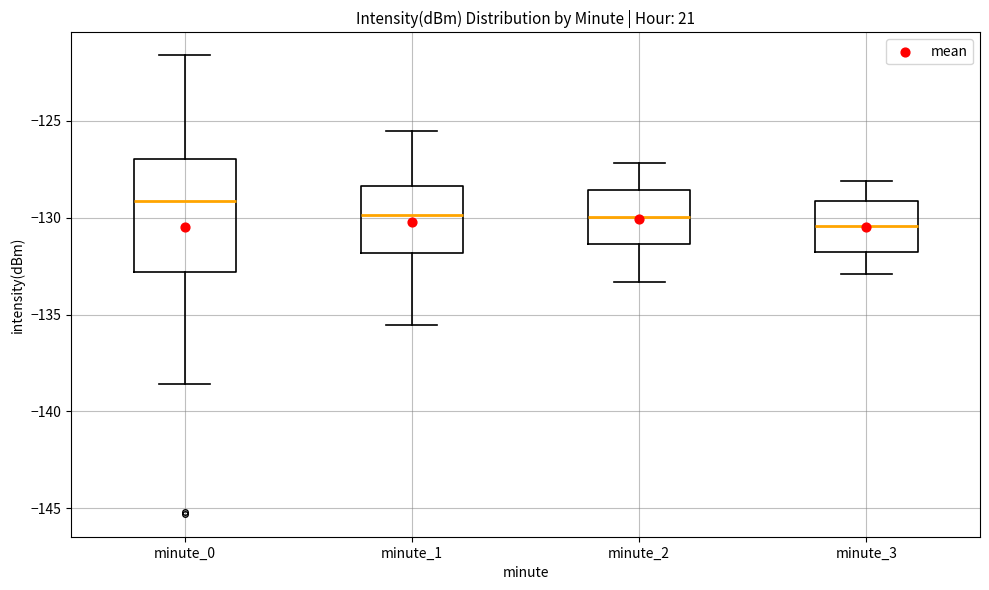

Where is the upper edge of the box for minute_0 on the y-axis? The values are not printed on the chart, so give them approximately, as read against the axis.

-127.0